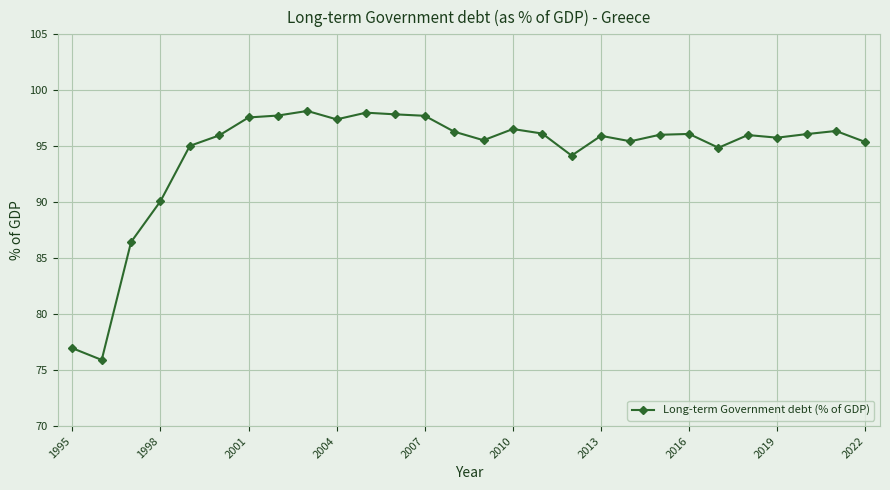

True or false: the data has more than 0 interior local peaks.

True